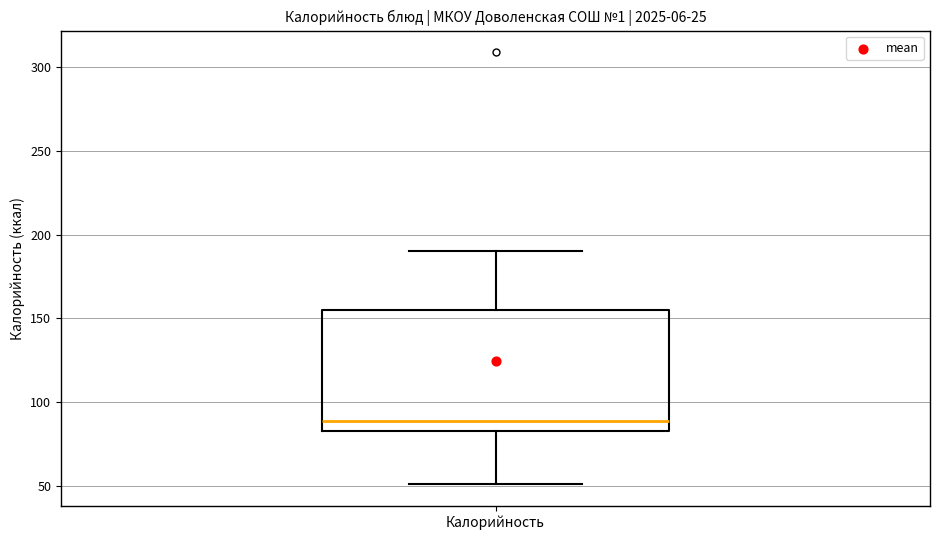

Read this box plot against the y-axis: the position of the median line, the range covered by the box, and the ends of both whiskers. The values are not printed on the chart, so give them approximately, as read against the axis.

median 90, box 85 to 155, whiskers 50 to 190